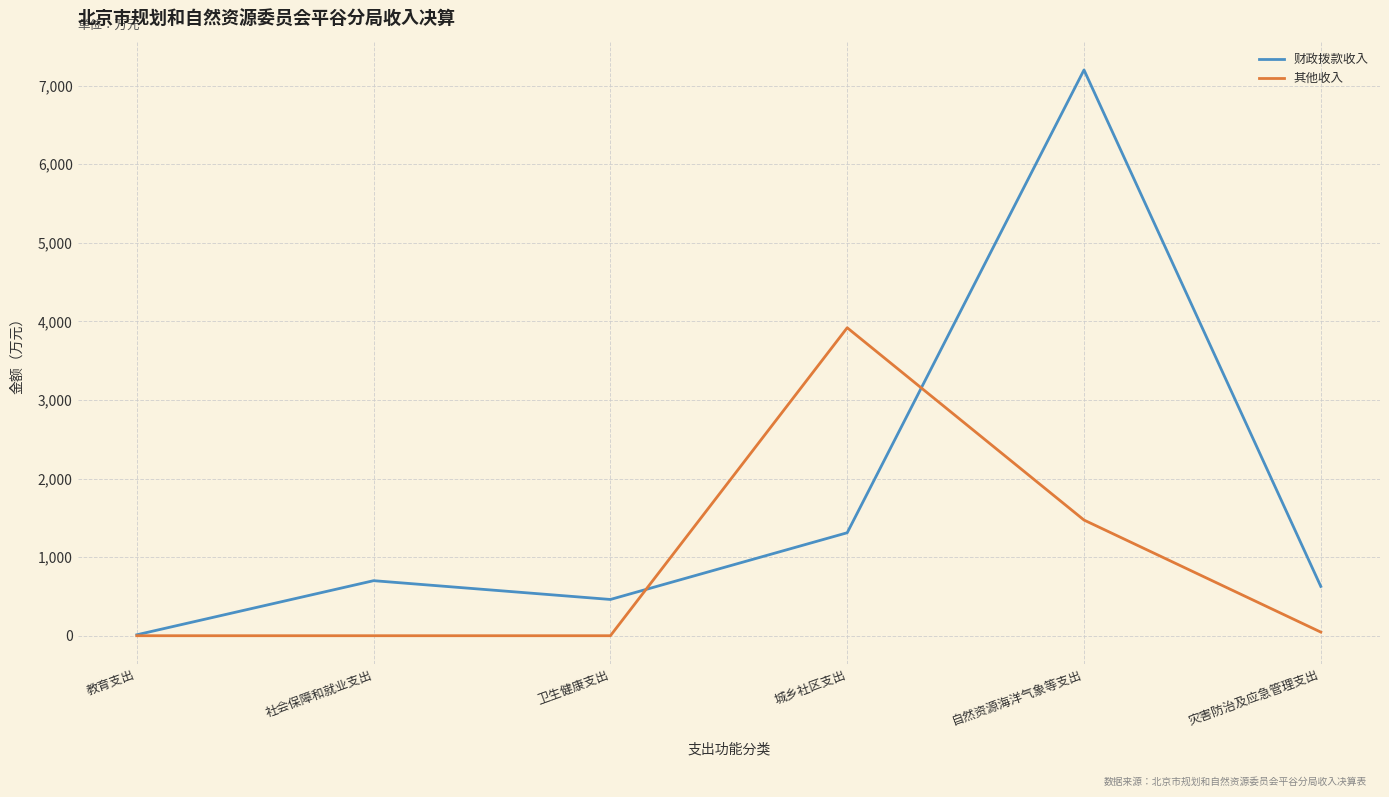

What is the total value across all series at 灾害防治及应急管理支出?

673.3